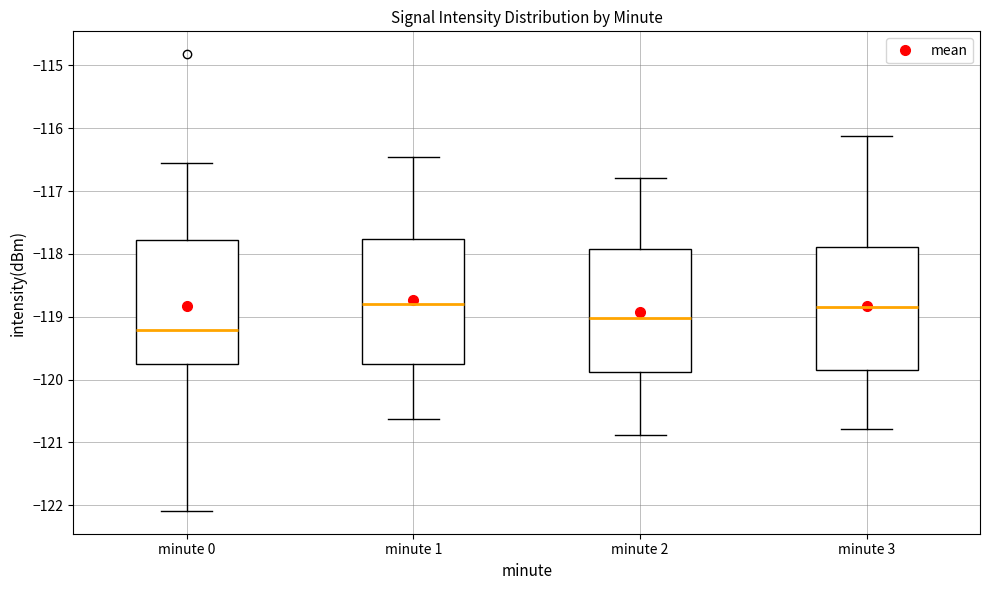

Where is the upper edge of the box for minute 1 on the y-axis? The values are not printed on the chart, so give them approximately, as read against the axis.

-117.8